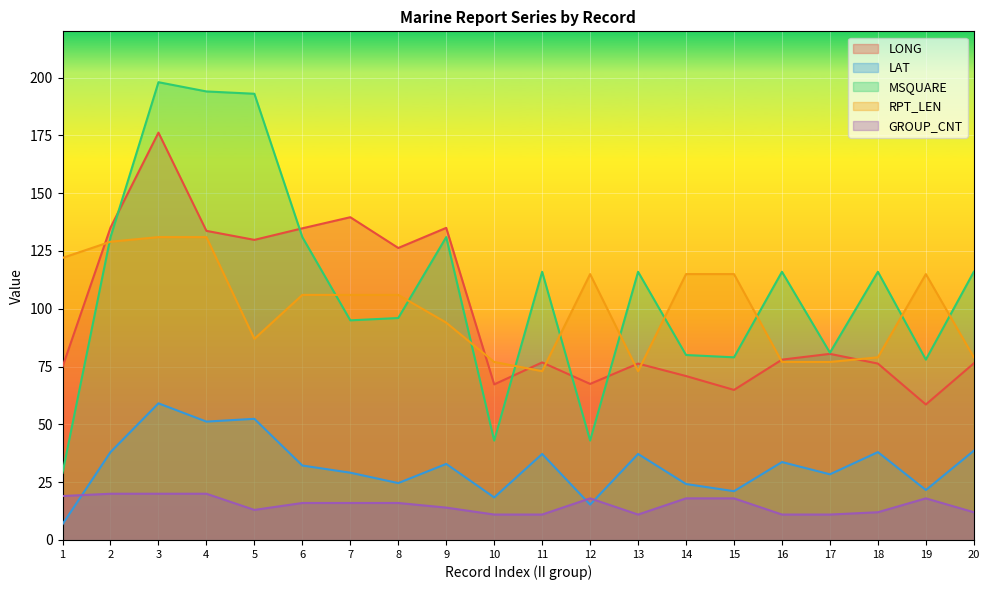

List the series in order of their peak value, lowest first.

GROUP_CNT, LAT, RPT_LEN, LONG, MSQUARE